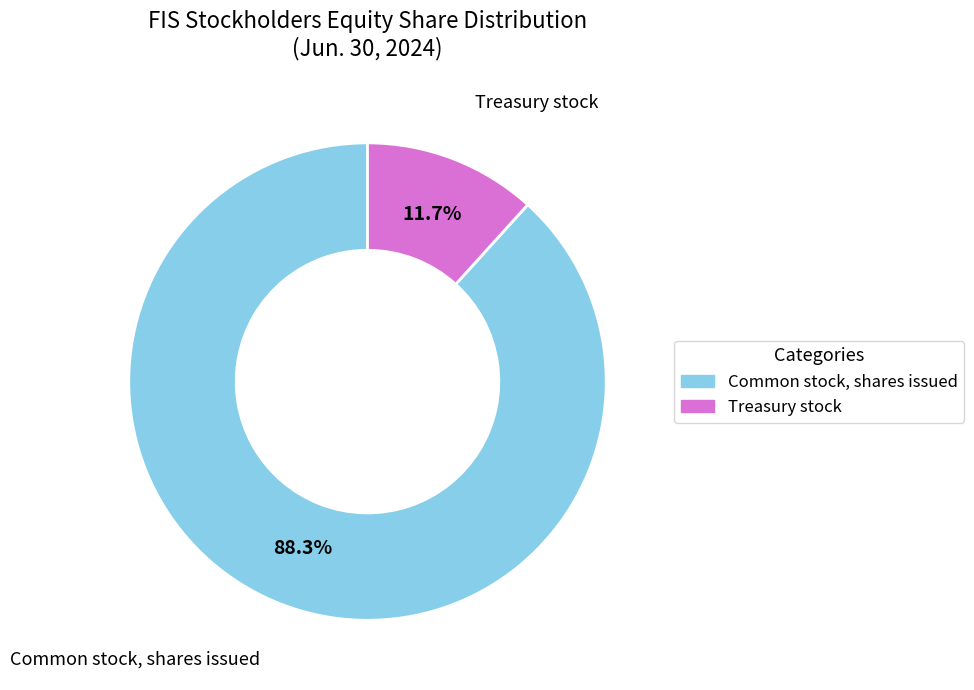

Does any single category account for the majority?

Yes